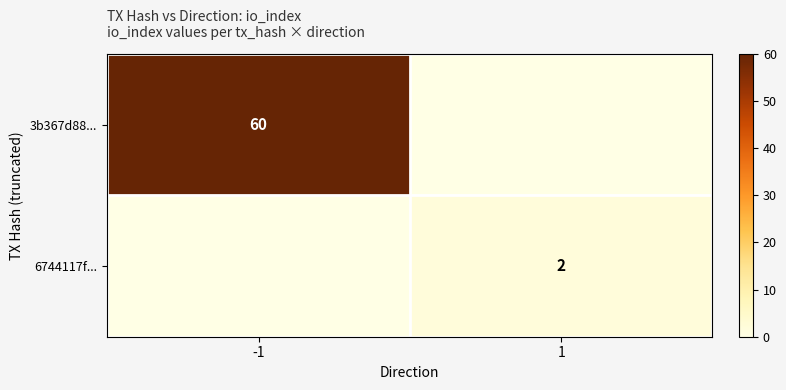

Is it true that 6744117f... equals 2 at 1?

True